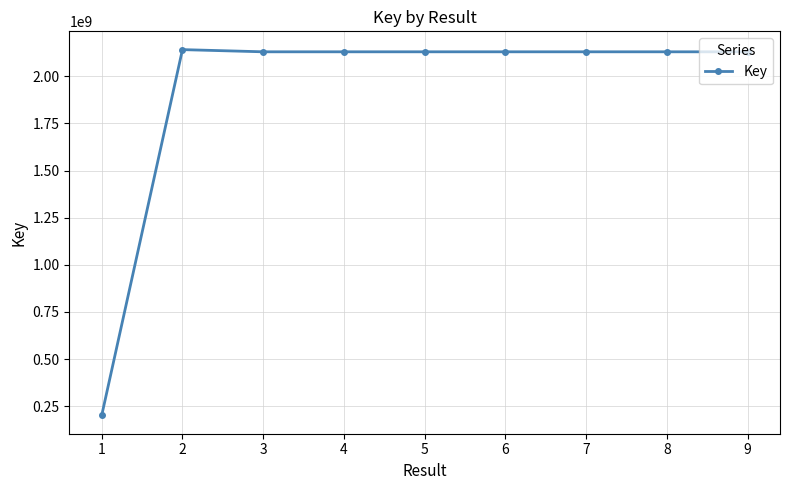

What is the difference between the maximum and minimum values?

1941412327